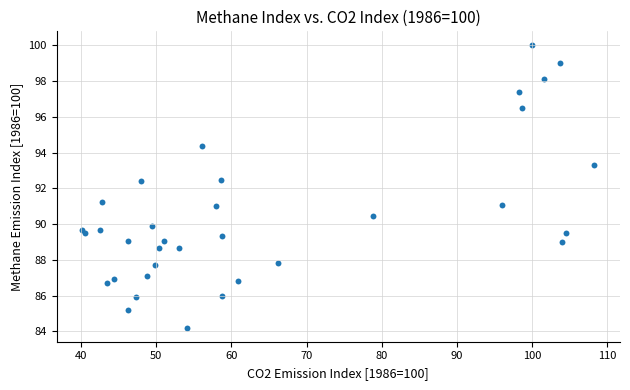

What is the range of X values (max minus min)?

68.2